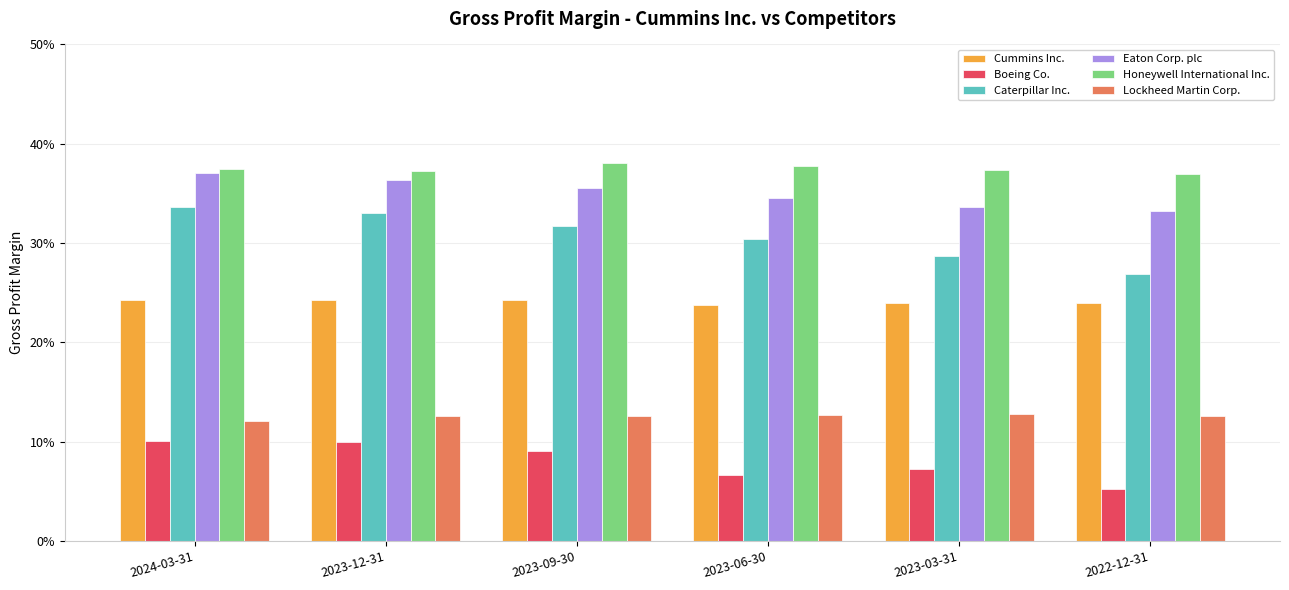

Which category has the lowest value across all series?

2022-12-31